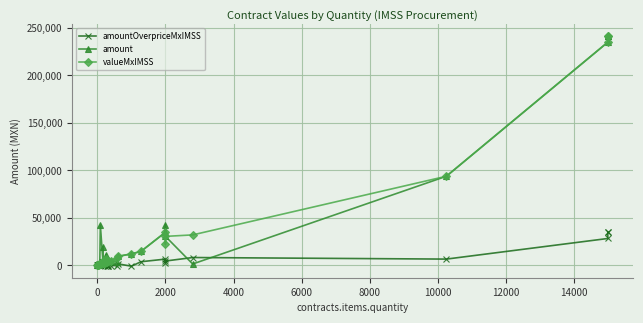

In amount, how many points are lower than both neighbors (excluding endpoints)?

7